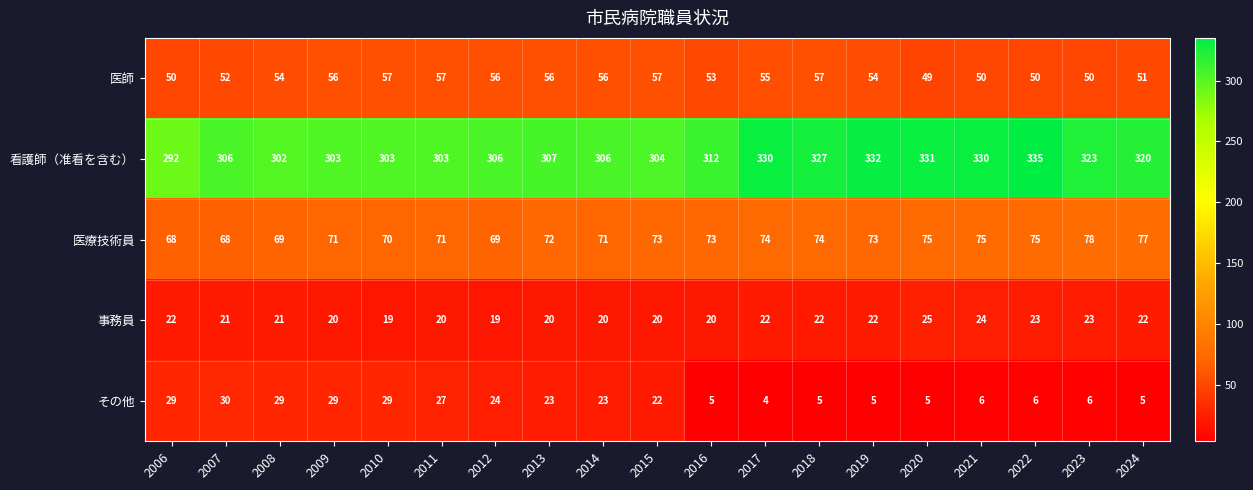

How many distinct data groups are displayed?

5